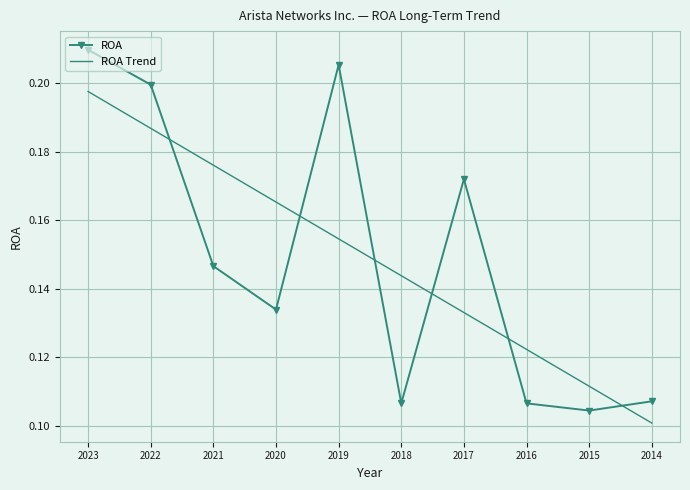

What are all the series names shown in the legend?

ROA, ROA Trend